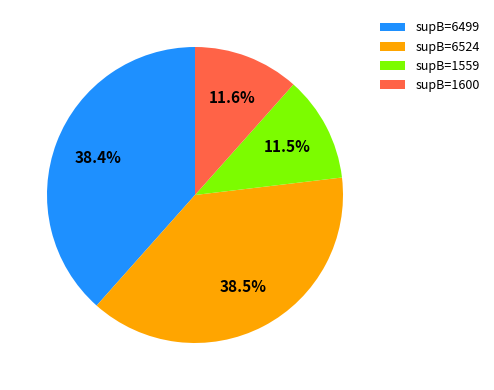

Does supB=6499 represent more than half of the total?

No